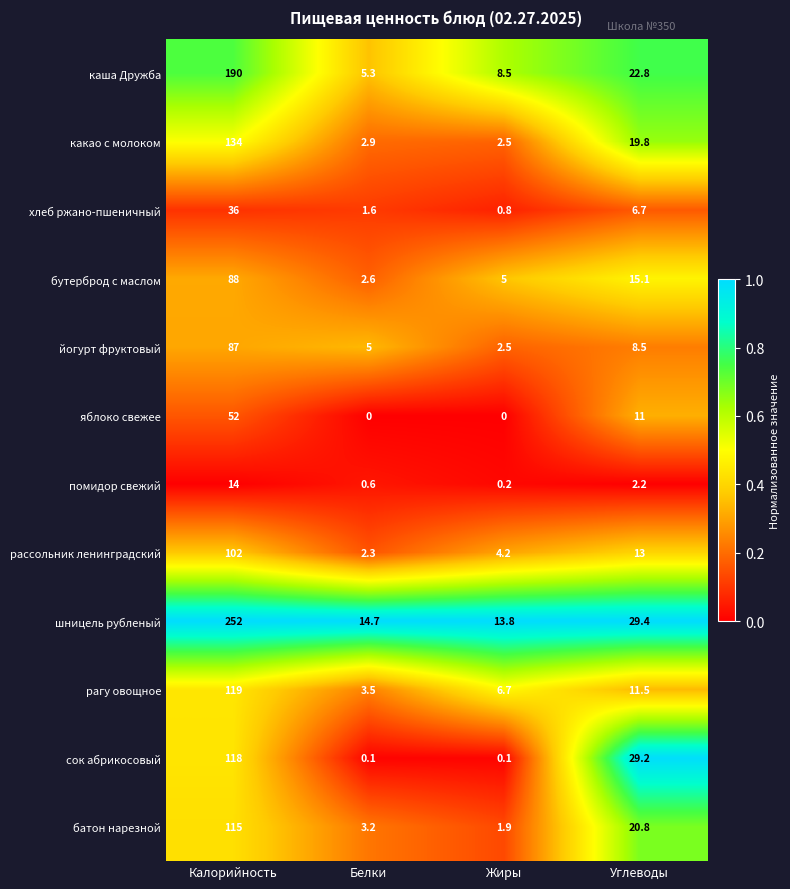

Is the value of рагу овощное at Углеводы greater than the value of яблоко свежее at Белки?

Yes